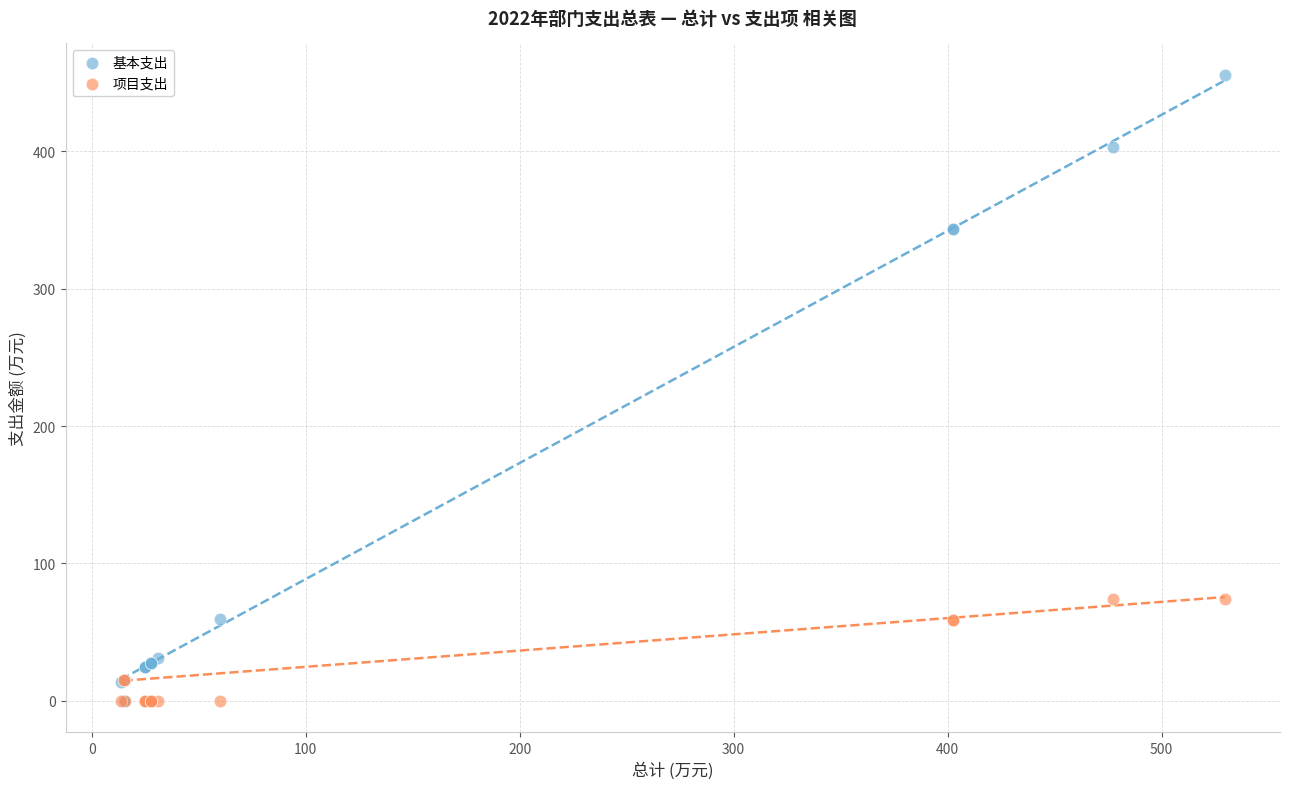

Which series reaches the maximum Y coordinate?

基本支出